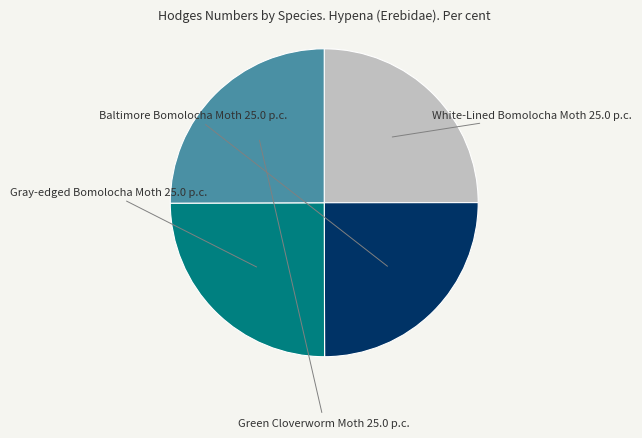

Is there a majority slice in this chart?

No